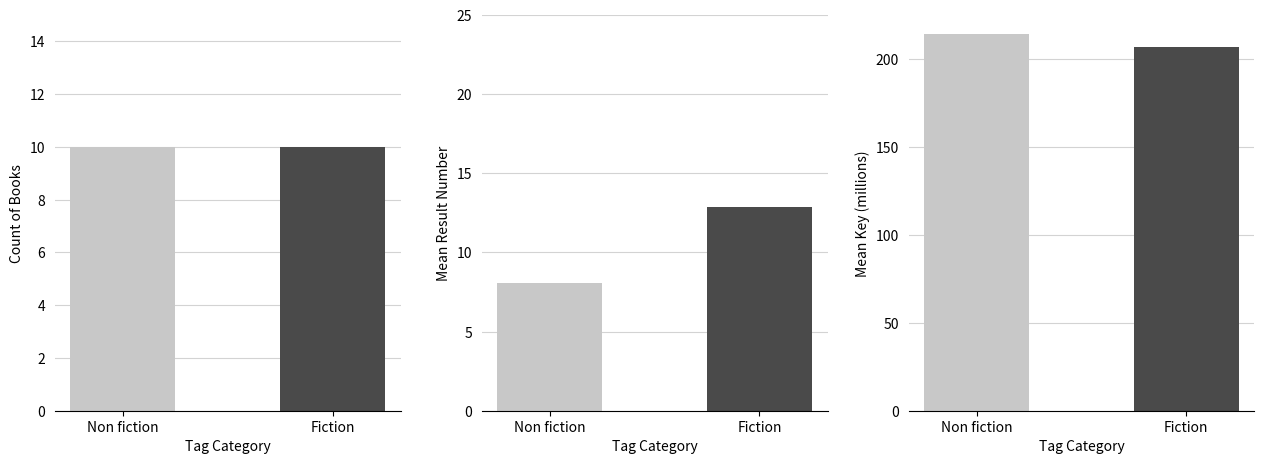

Reading left to right, transcribe all the data shown in this chart.

Count: 10.0	10.0
Mean Result: 8.1	12.9
Mean Key (M): 214.6	207.2